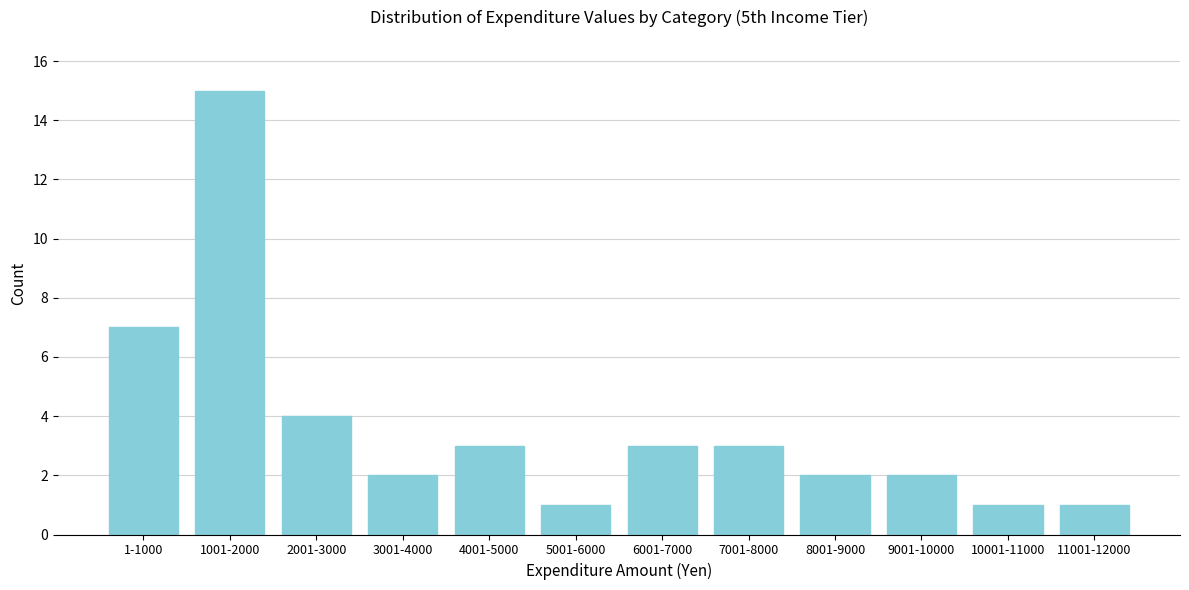

Reading right to left, transcribe all the data shown in this chart.

11001-12000=1	10001-11000=1	9001-10000=2	8001-9000=2	7001-8000=3	6001-7000=3	5001-6000=1	4001-5000=3	3001-4000=2	2001-3000=4	1001-2000=15	1-1000=7